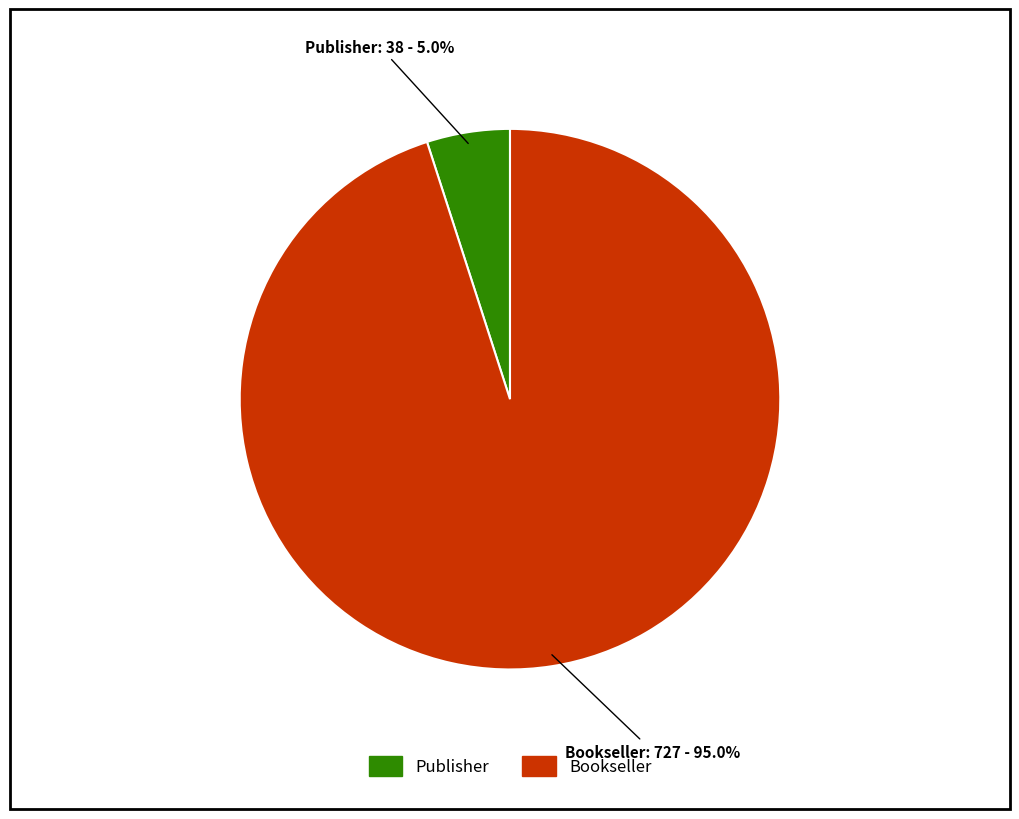

To the nearest percent, what is the difference between the Bookseller and Publisher slice percentages?

90%